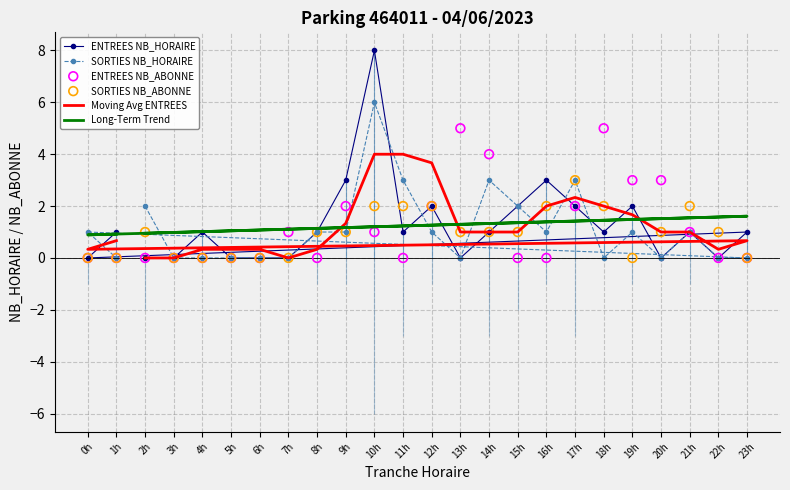

At how many categories does at least one series exceed 7?

1